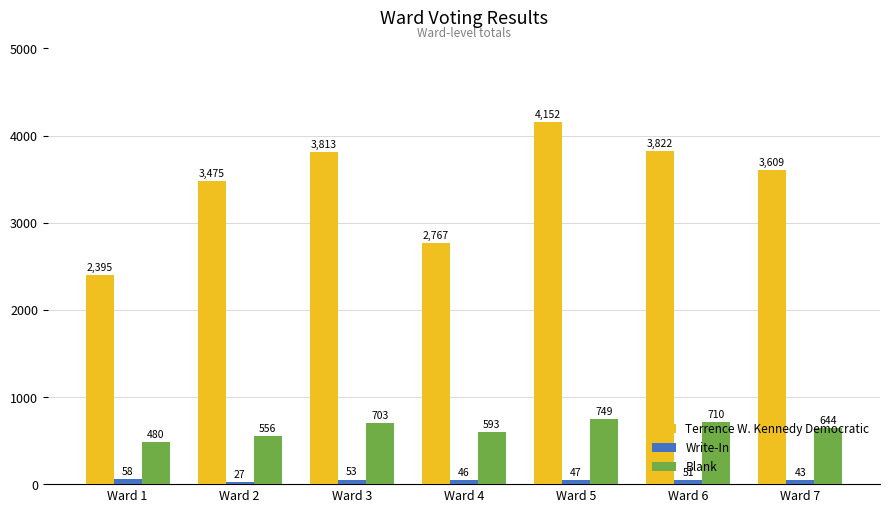

Which series changed the most between Ward 1 and Ward 6?

Terrence W. Kennedy Democratic